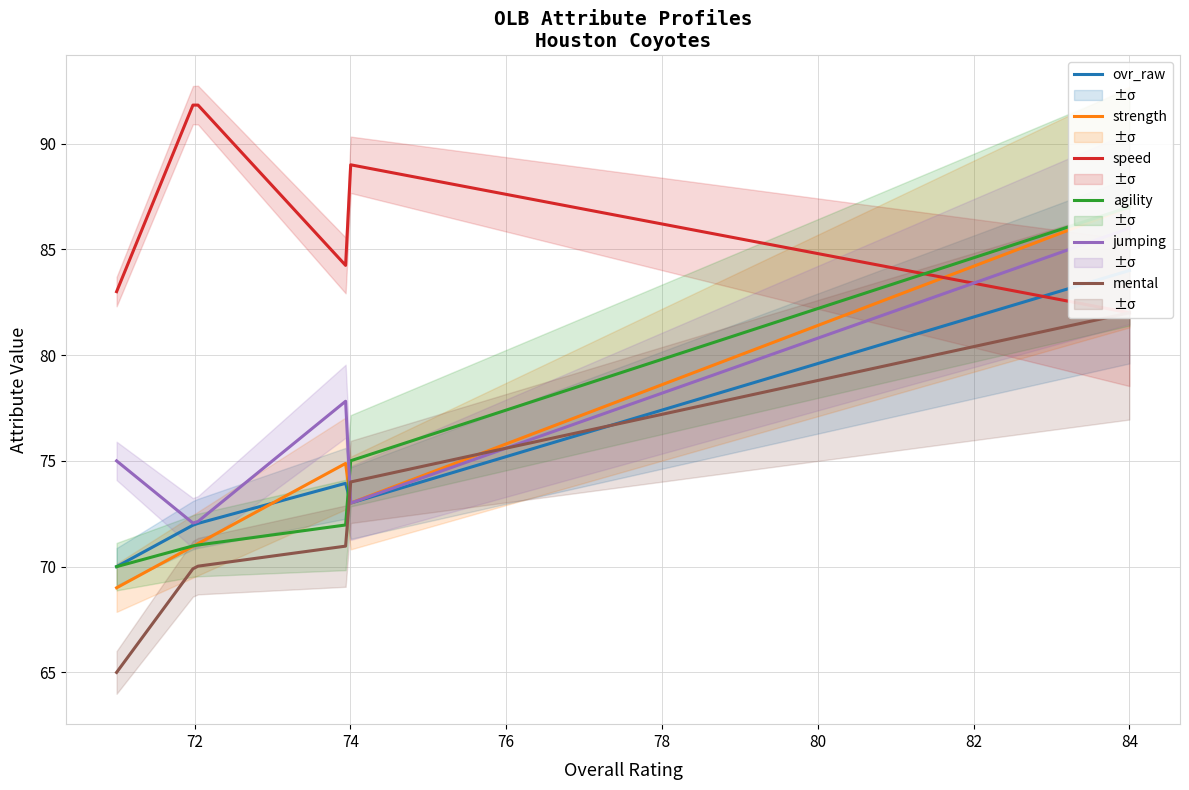

Reading left to right, list all the values displayed in this chart.

ovr_raw: Denzel Pouncey=84	Blake Christian=73	Cory Latimer=74	Christian Horne=72	Neville Hightower=70
strength: Denzel Pouncey=87	Blake Christian=73	Cory Latimer=75	Christian Horne=71	Neville Hightower=69
speed: Denzel Pouncey=82	Blake Christian=89	Cory Latimer=84	Christian Horne=92	Neville Hightower=83
agility: Denzel Pouncey=87	Blake Christian=75	Cory Latimer=72	Christian Horne=71	Neville Hightower=70
jumping: Denzel Pouncey=86	Blake Christian=73	Cory Latimer=78	Christian Horne=72	Neville Hightower=75
mental: Denzel Pouncey=82	Blake Christian=74	Cory Latimer=71	Christian Horne=70	Neville Hightower=65